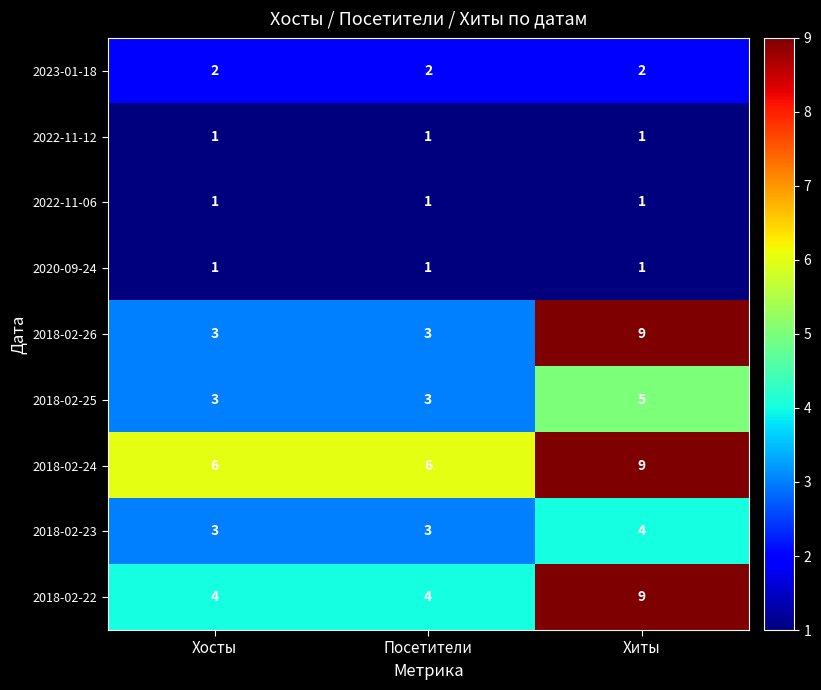

What is the greatest value displayed?

9